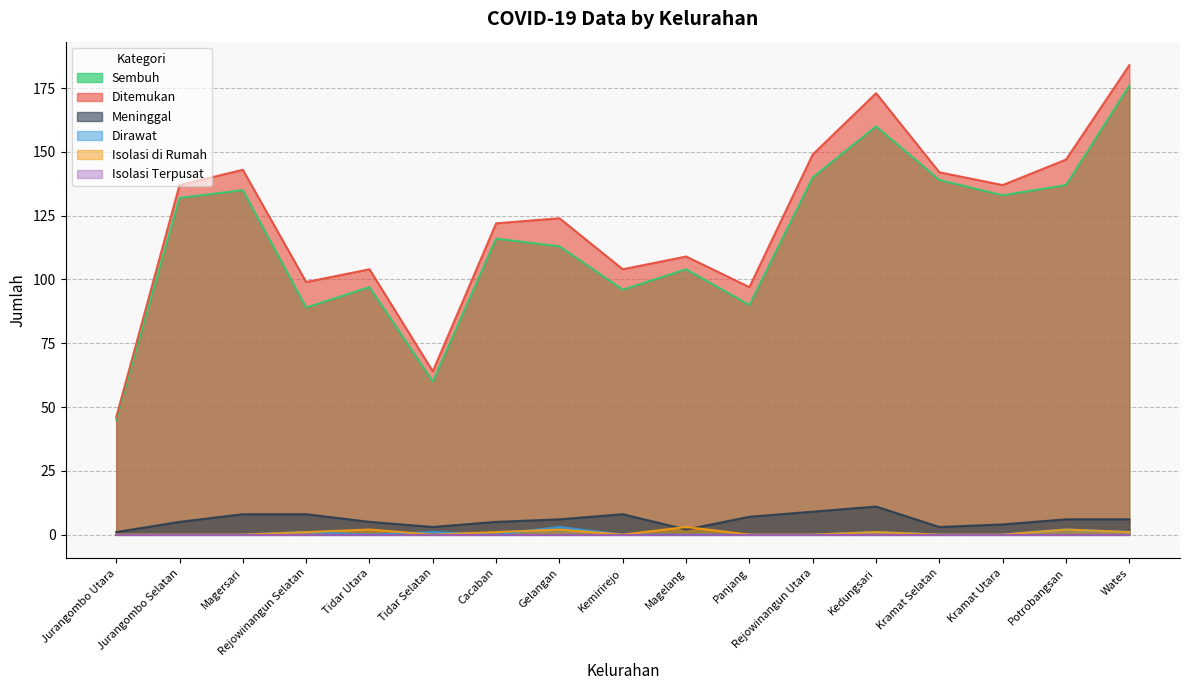

What is the total value across all series at Panjang?

194